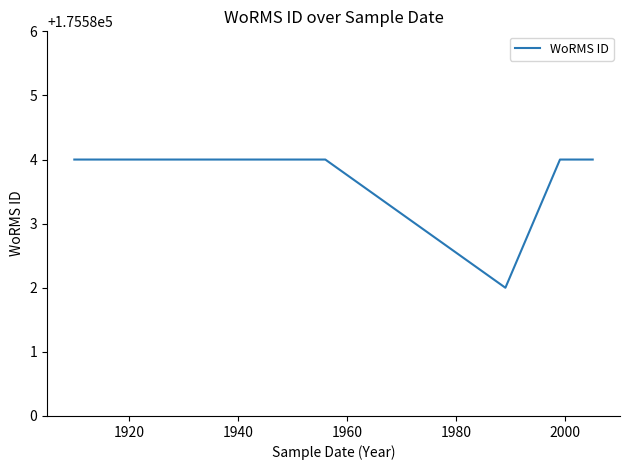

What is the sum of all values?

1229086